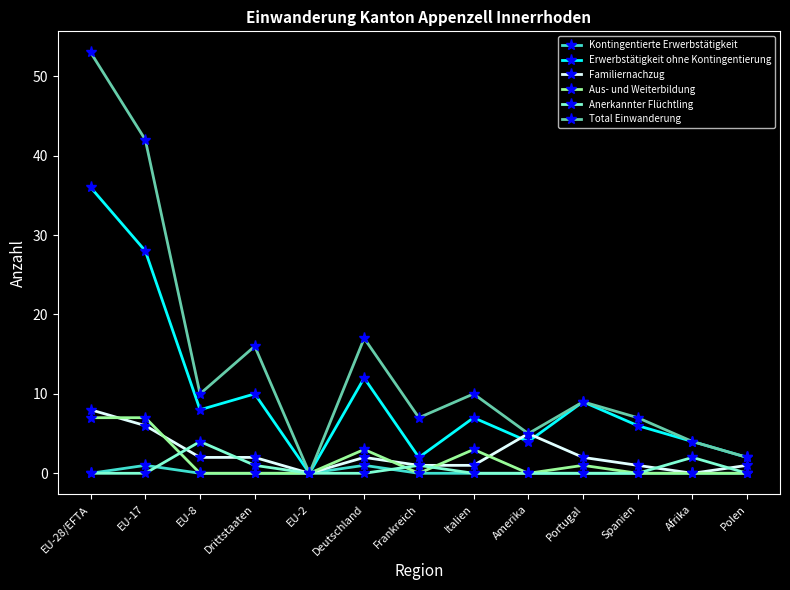

What position from the left is EU-2?

5